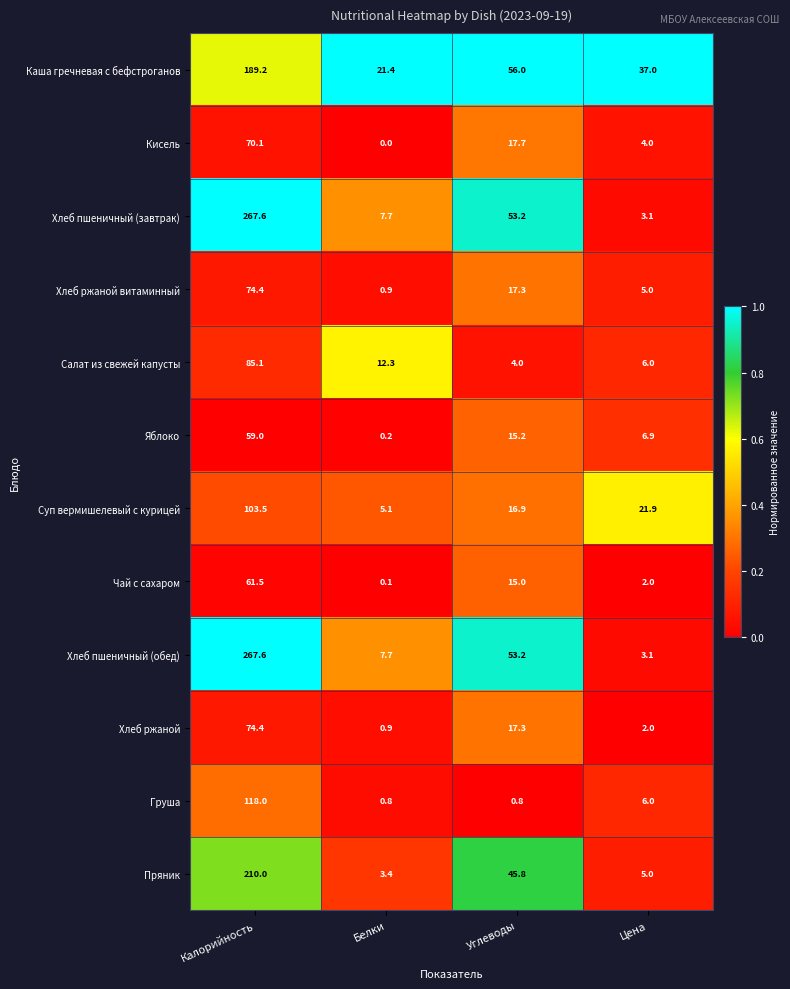

What is the greatest value displayed?

267.6